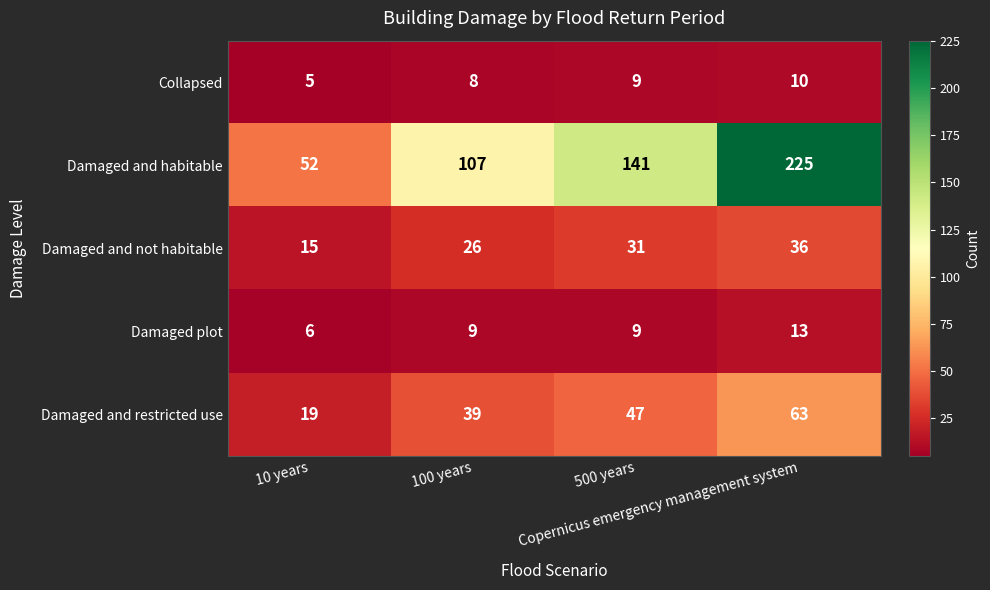

Count the Damaged and restricted use values in the range 39 to 63.

3